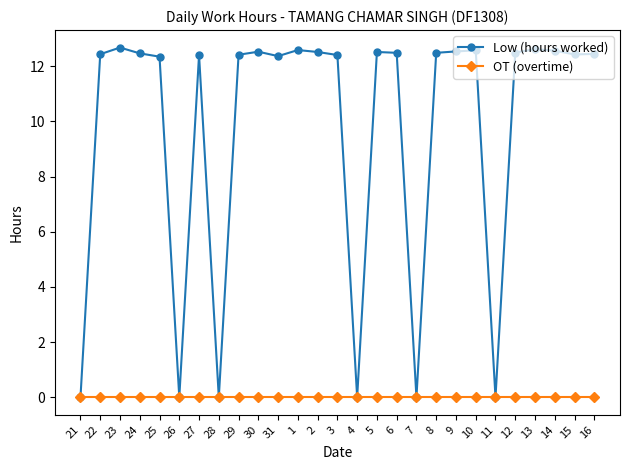

Which series changed the most between 22 and 28?

Low (hours worked)